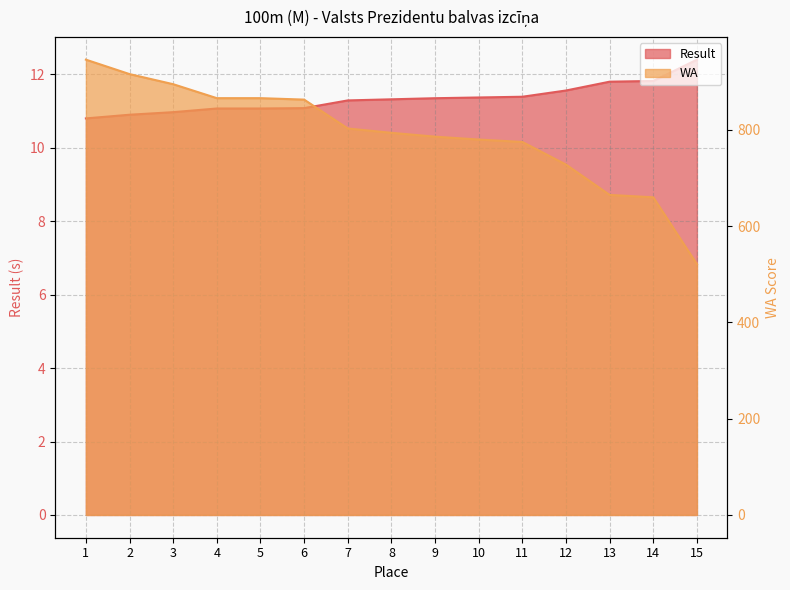

What is the maximum value shown in the chart?

946.0